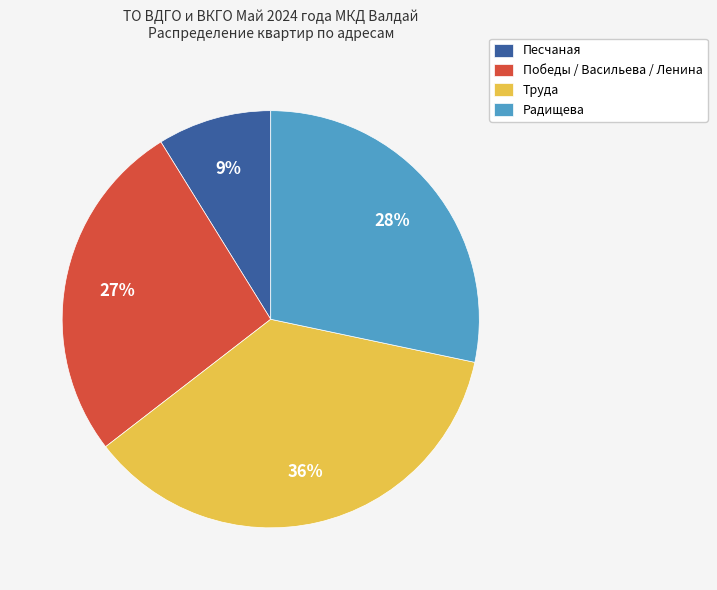

How many slices are in this pie chart?

4